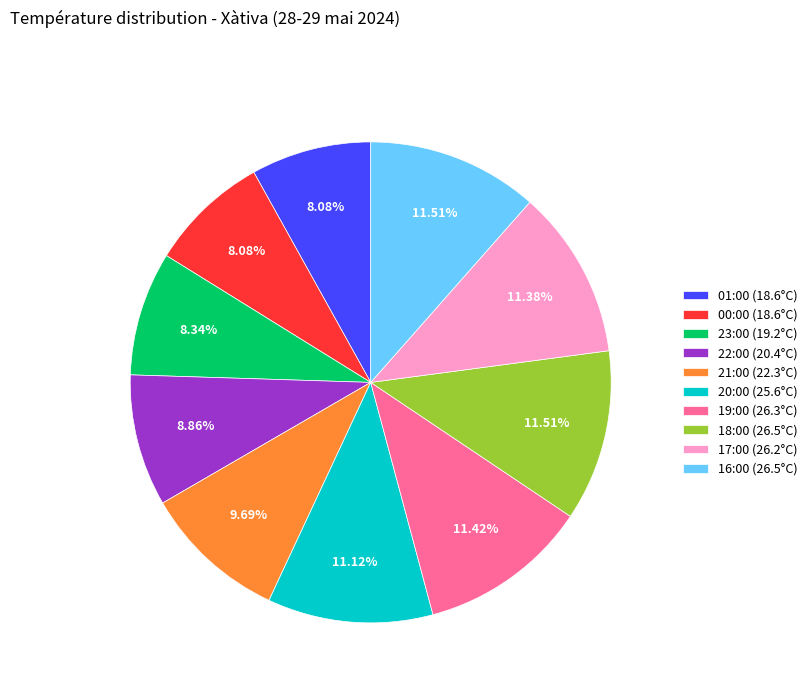

Which has a higher value, 22:00 (20.4°C) or 01:00 (18.6°C)?

22:00 (20.4°C)